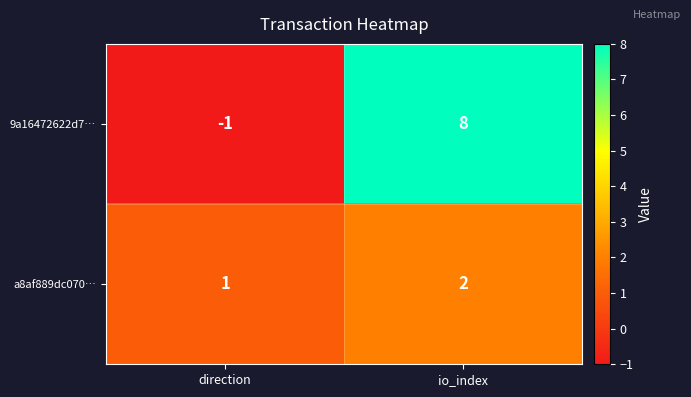

List the series in order of their overall mean, lowest first.

a8af889dc070…, 9a16472622d7…